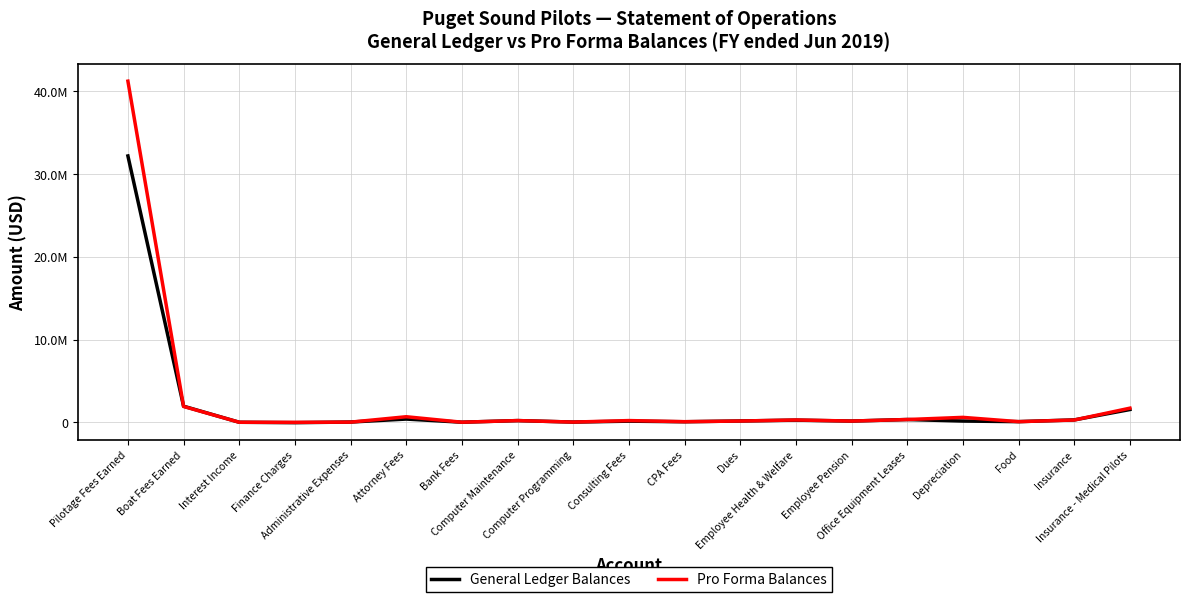

Between Administrative Expenses and Dues, which series saw the biggest shift?

Pro Forma Balances